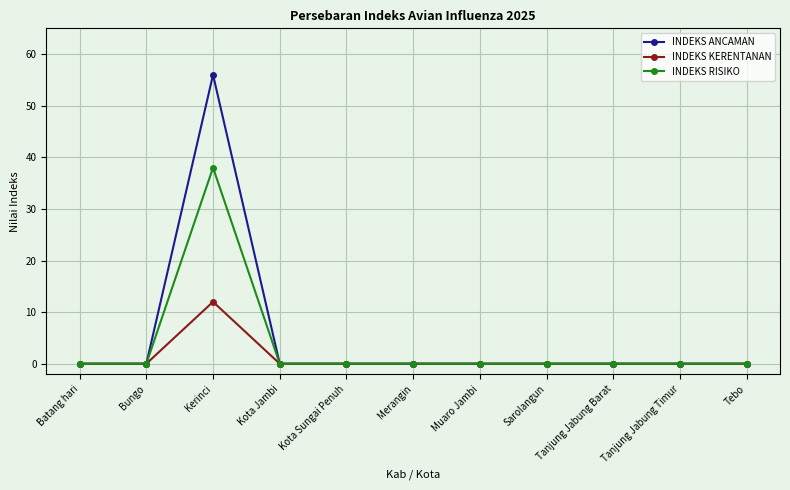

Between Kerinci and Sarolangun, which series saw the biggest shift?

INDEKS ANCAMAN